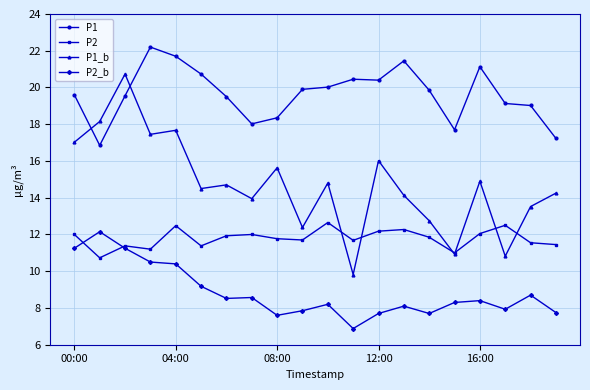

Rank the series by their maximum value, from highest to lowest.

P1, P1_b, P2, P2_b